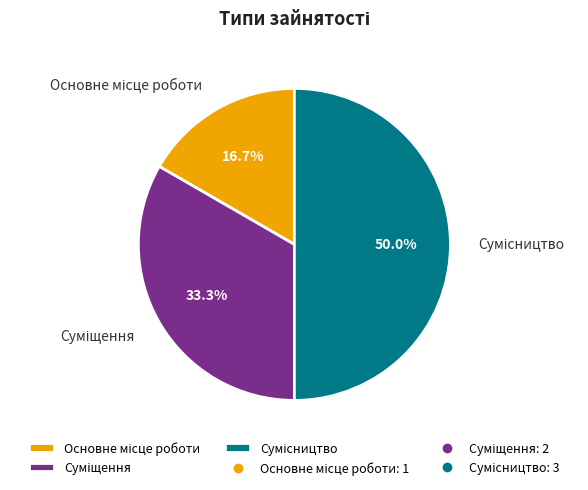

Count the number of slices in the pie.

3